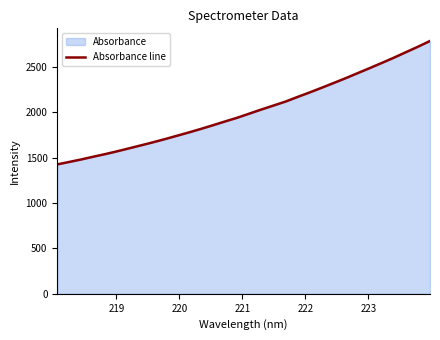

What is the minimum value shown in the chart?

1425.4